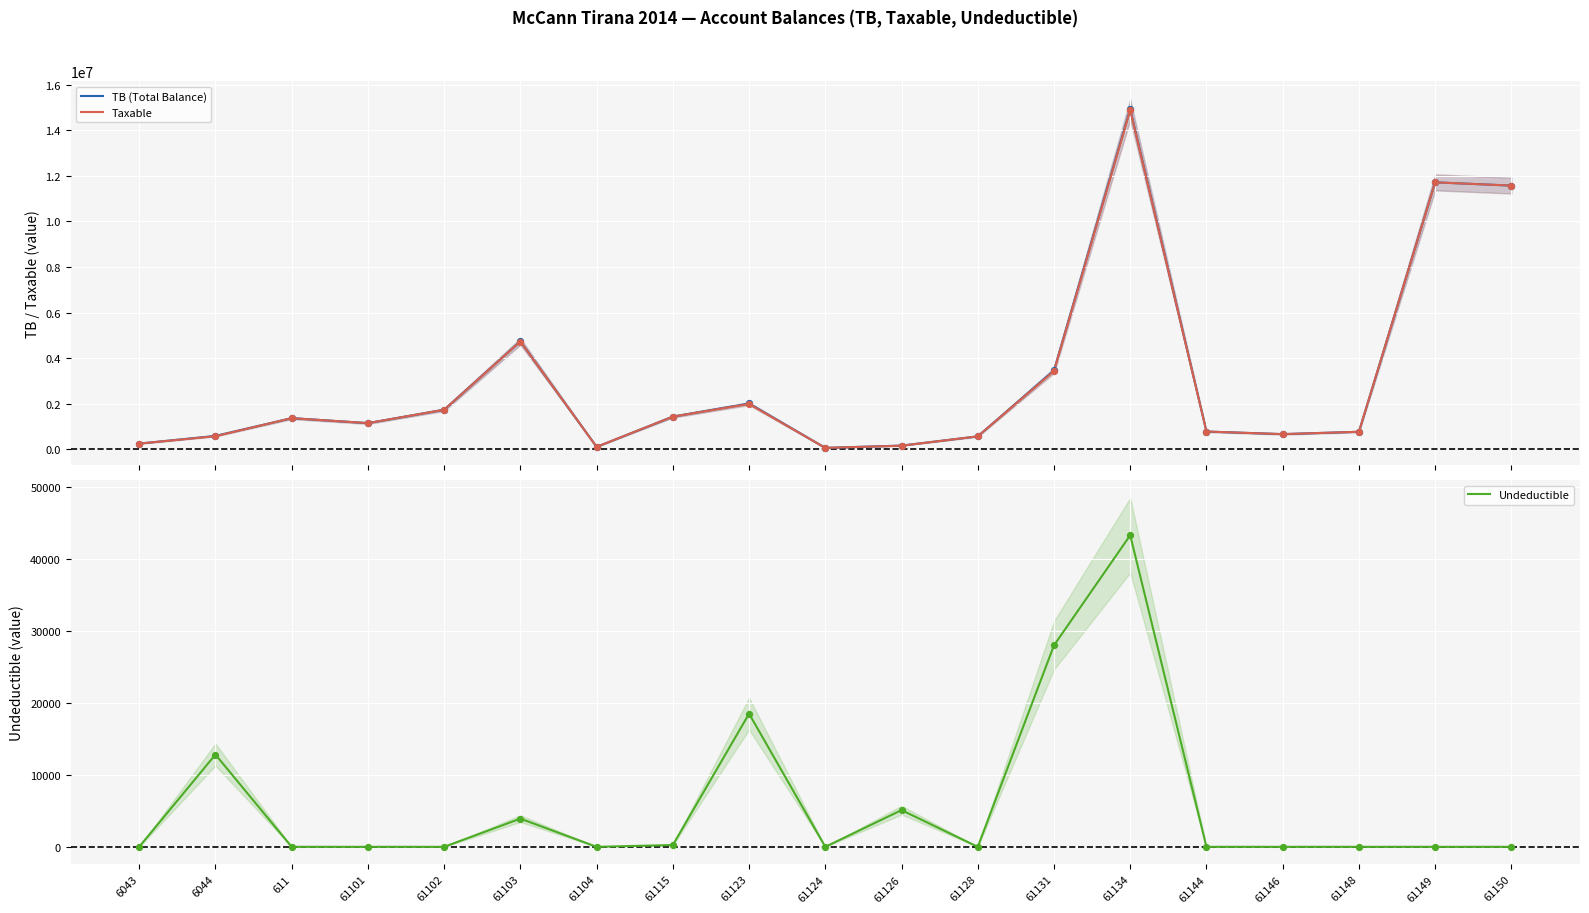

Is the value of Undeductible at 61101 greater than the value of Taxable at 61115?

No